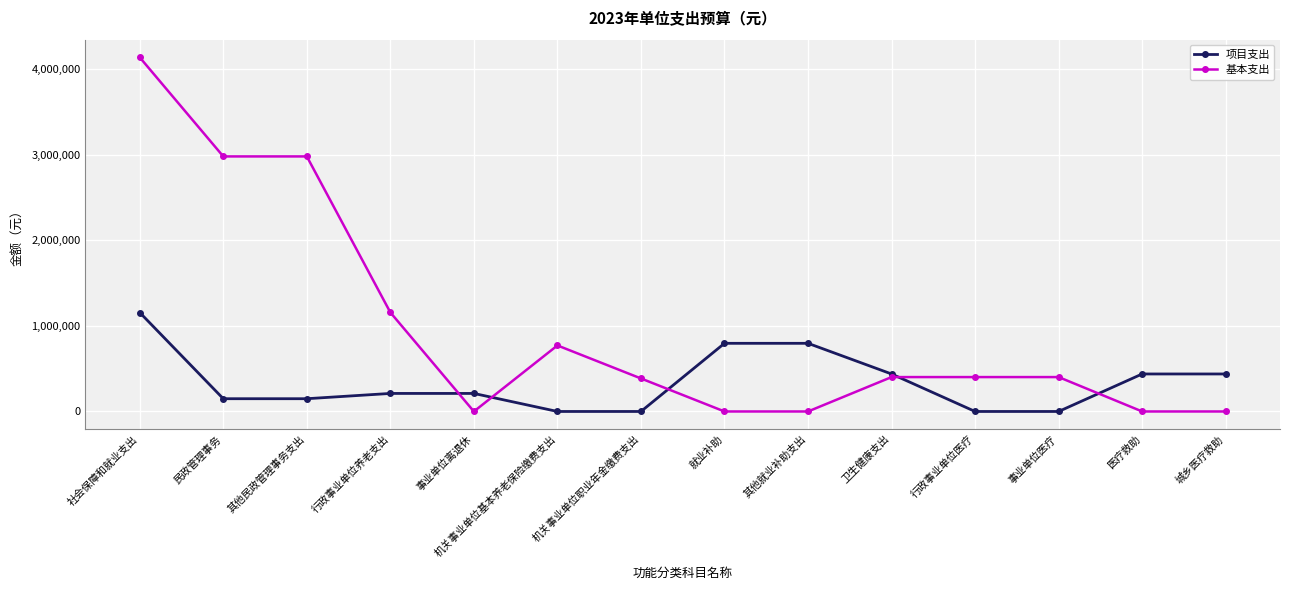

What is the total value across all series at 卫生健康支出?

839500